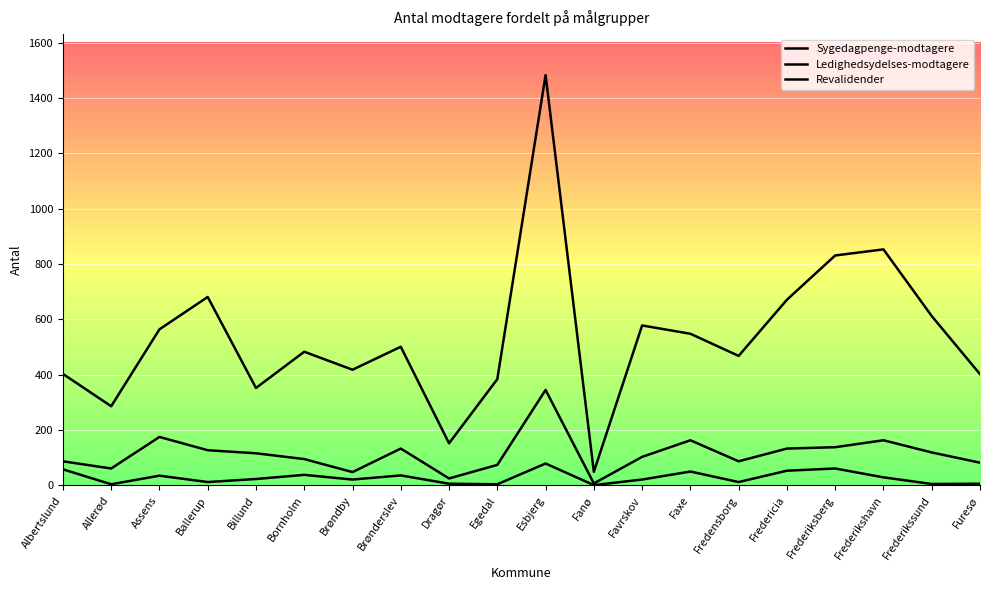

Is this an area chart (filled region under the line)?

No